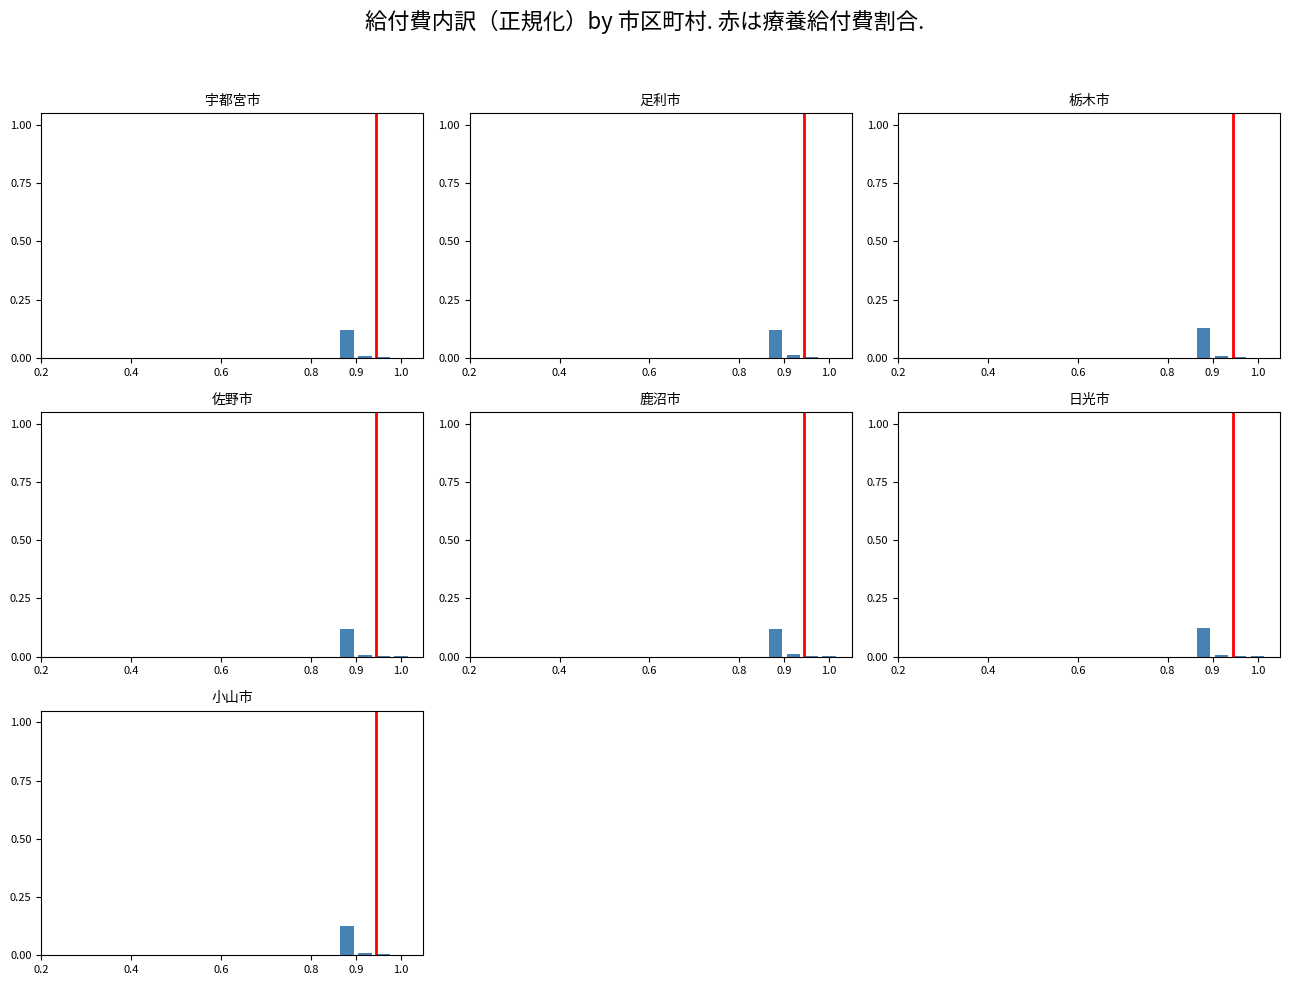

What is the difference between the maximum and minimum values?

1